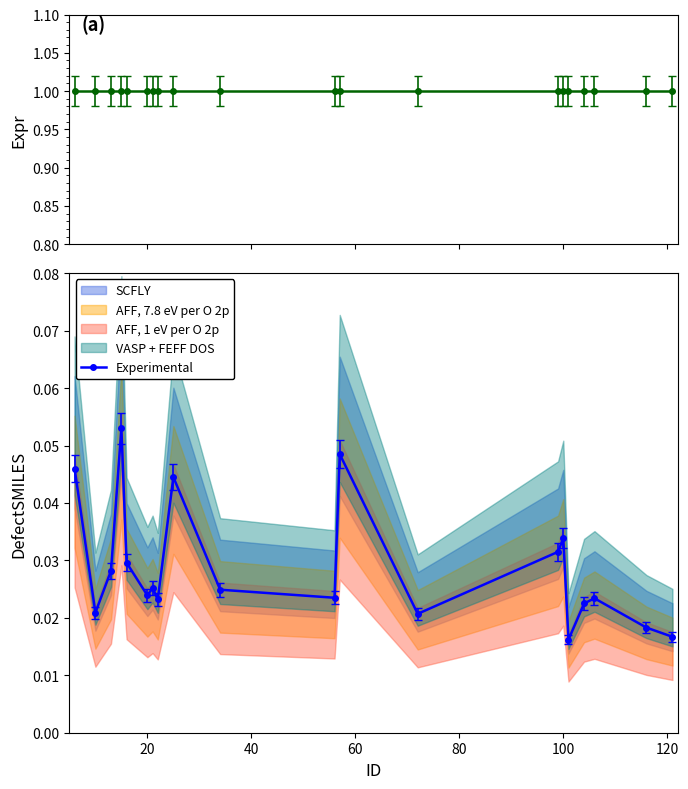

How many Experimental values are between 0 and 1?

20